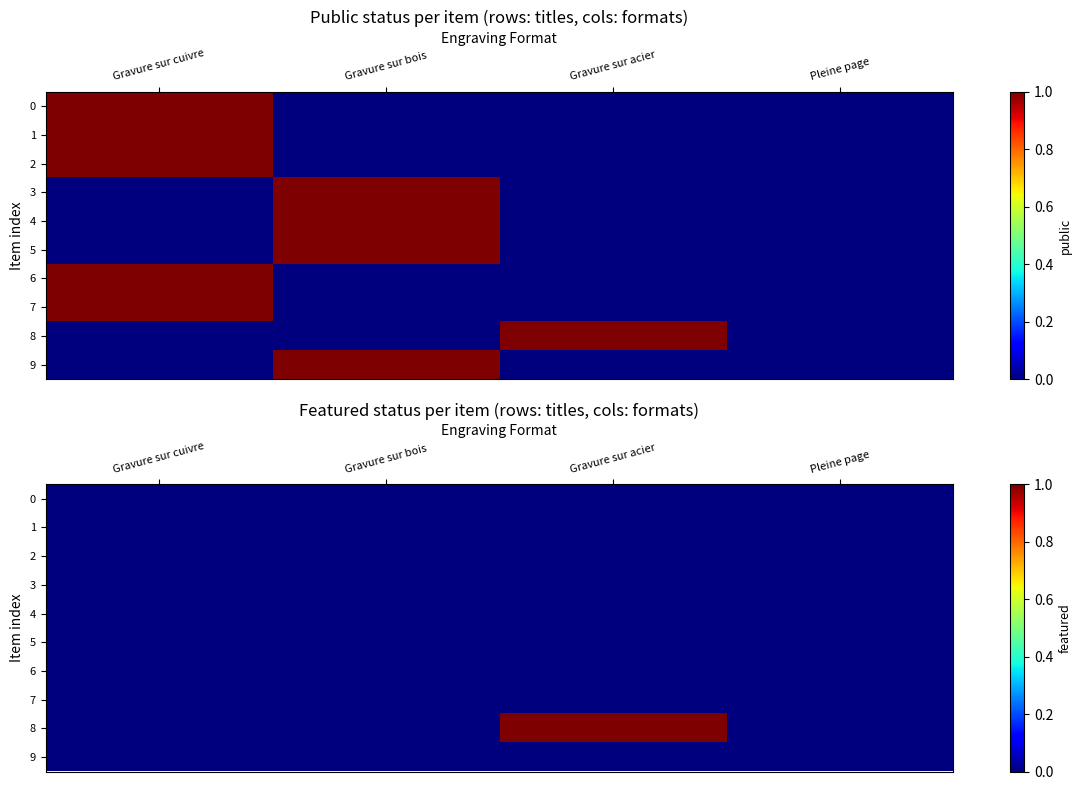

The value of 3 at Gravure sur bois is 0. True or false?

True